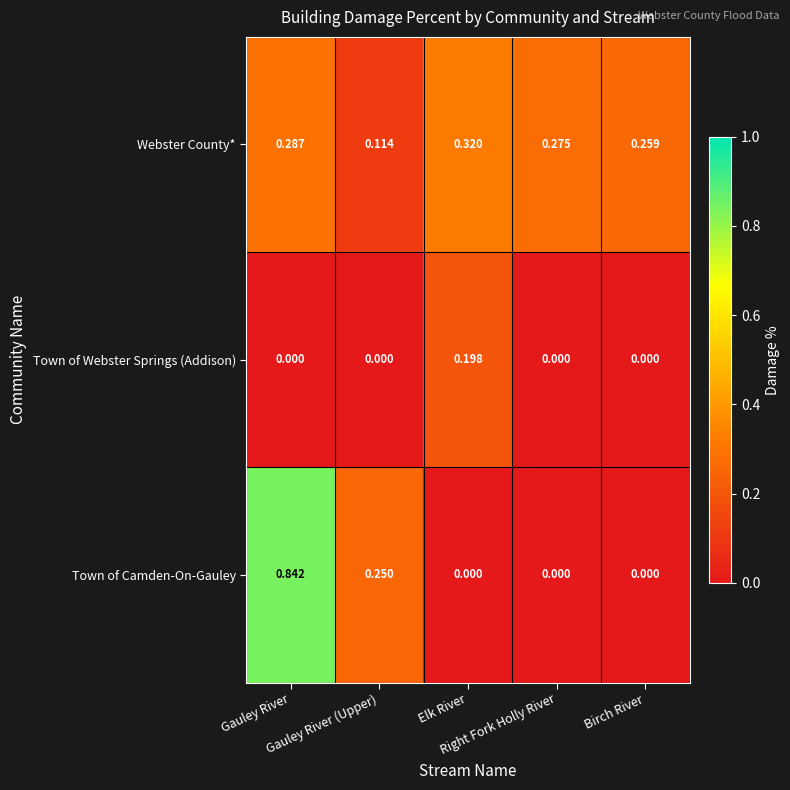

Rank the series by their average value, from highest to lowest.

Webster County*, Town of Camden-On-Gauley, Town of Webster Springs (Addison)